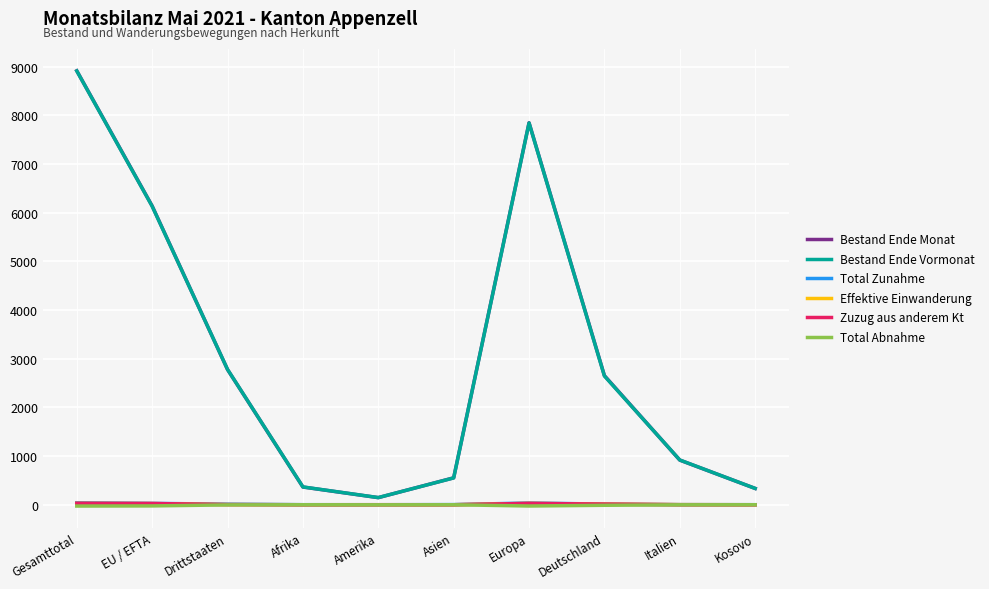

How many categories are shown in the chart?

10